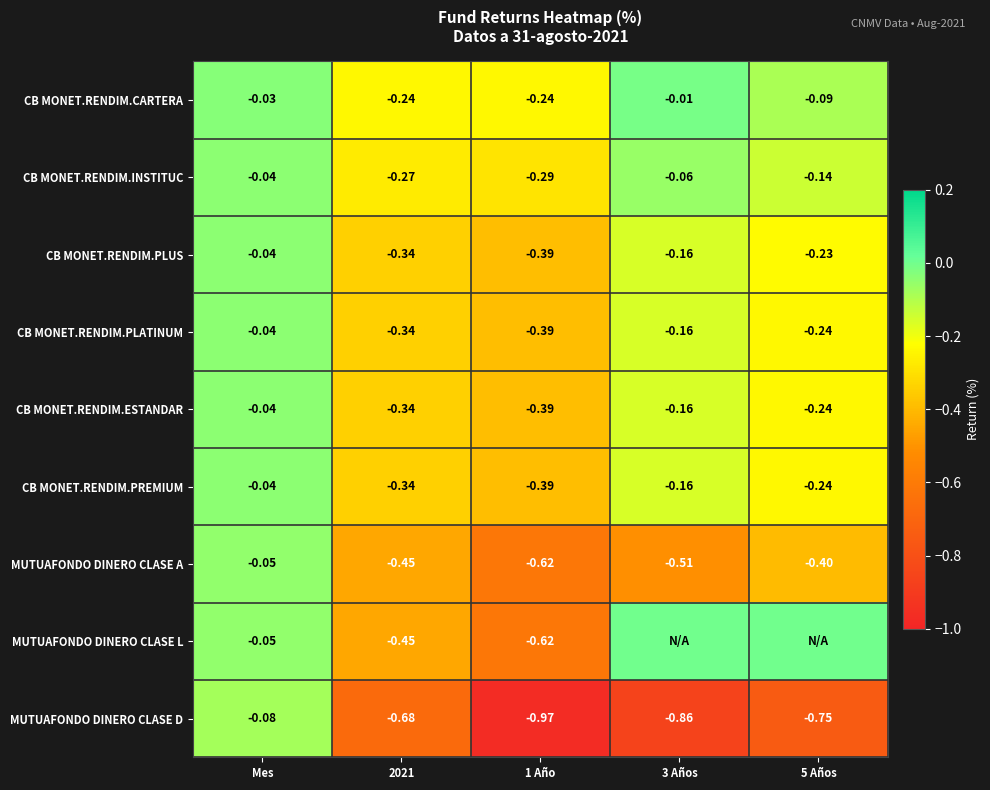

Which series changed the most between 2021 and 1 Año?

MUTUAFONDO DINERO CLASE D